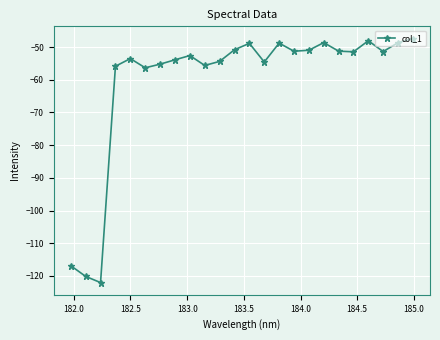

What is the sum of all values?

-1448.5